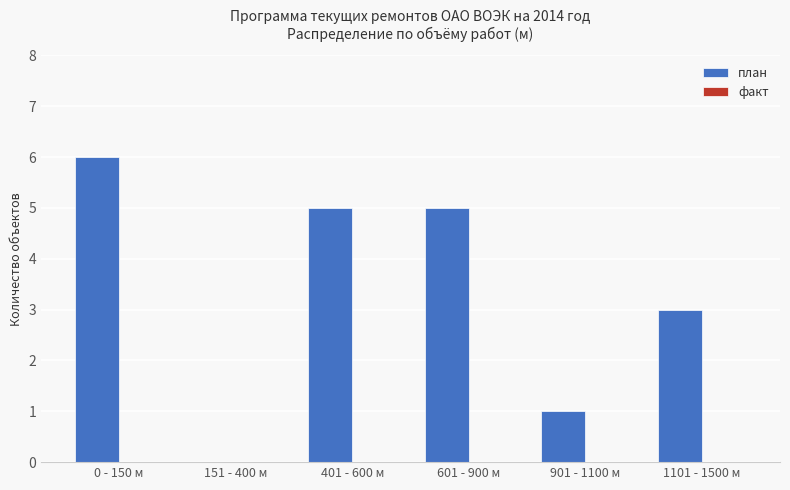

True or false: the data shows 0 at 151 - 400 м.

True